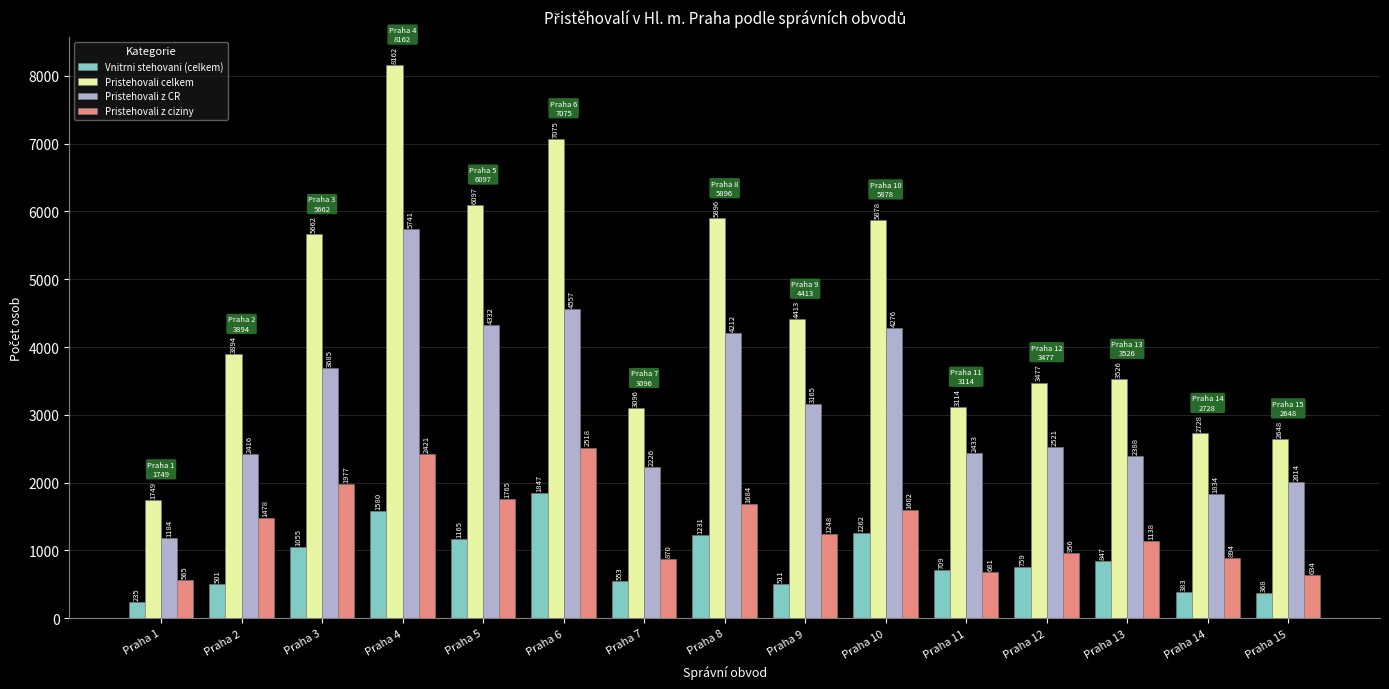

What is the spread (max minus min) of values at Praha 6?

5228